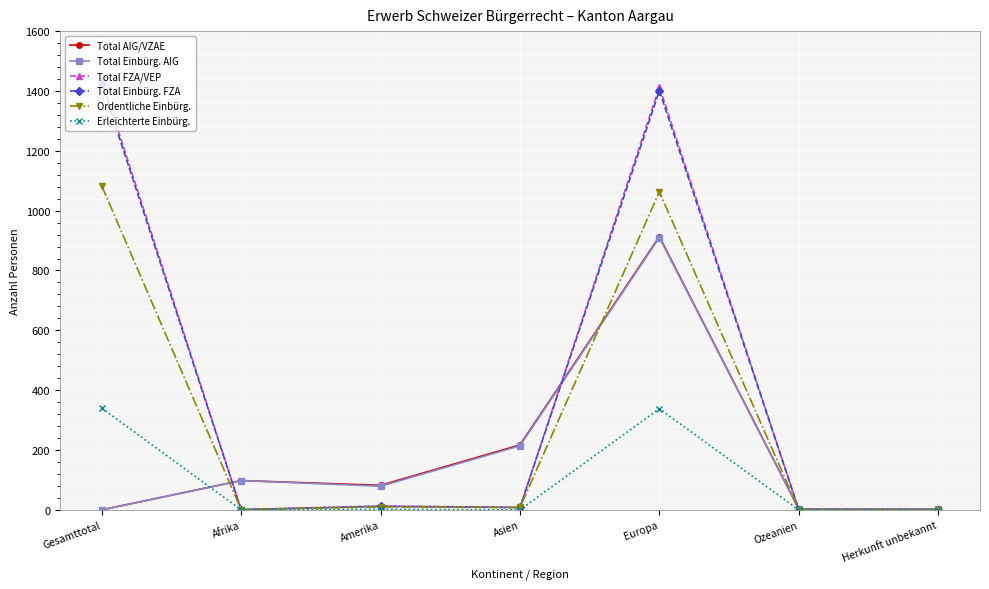

At which category is the sum across all series the highest?

Europa